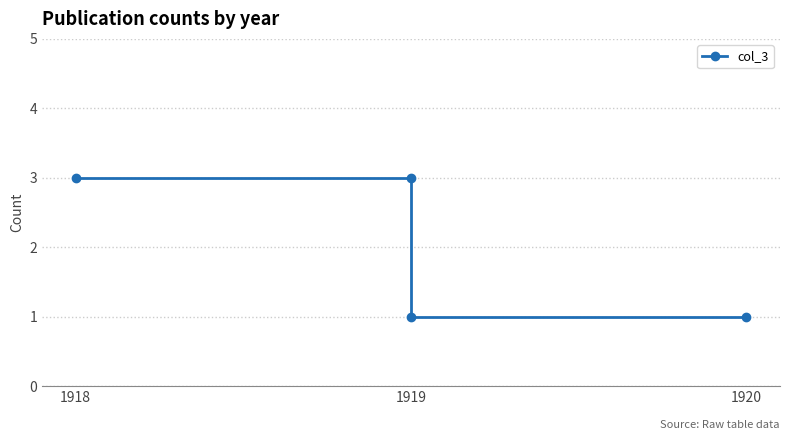

What is the label of the 2nd point from the left?

1919